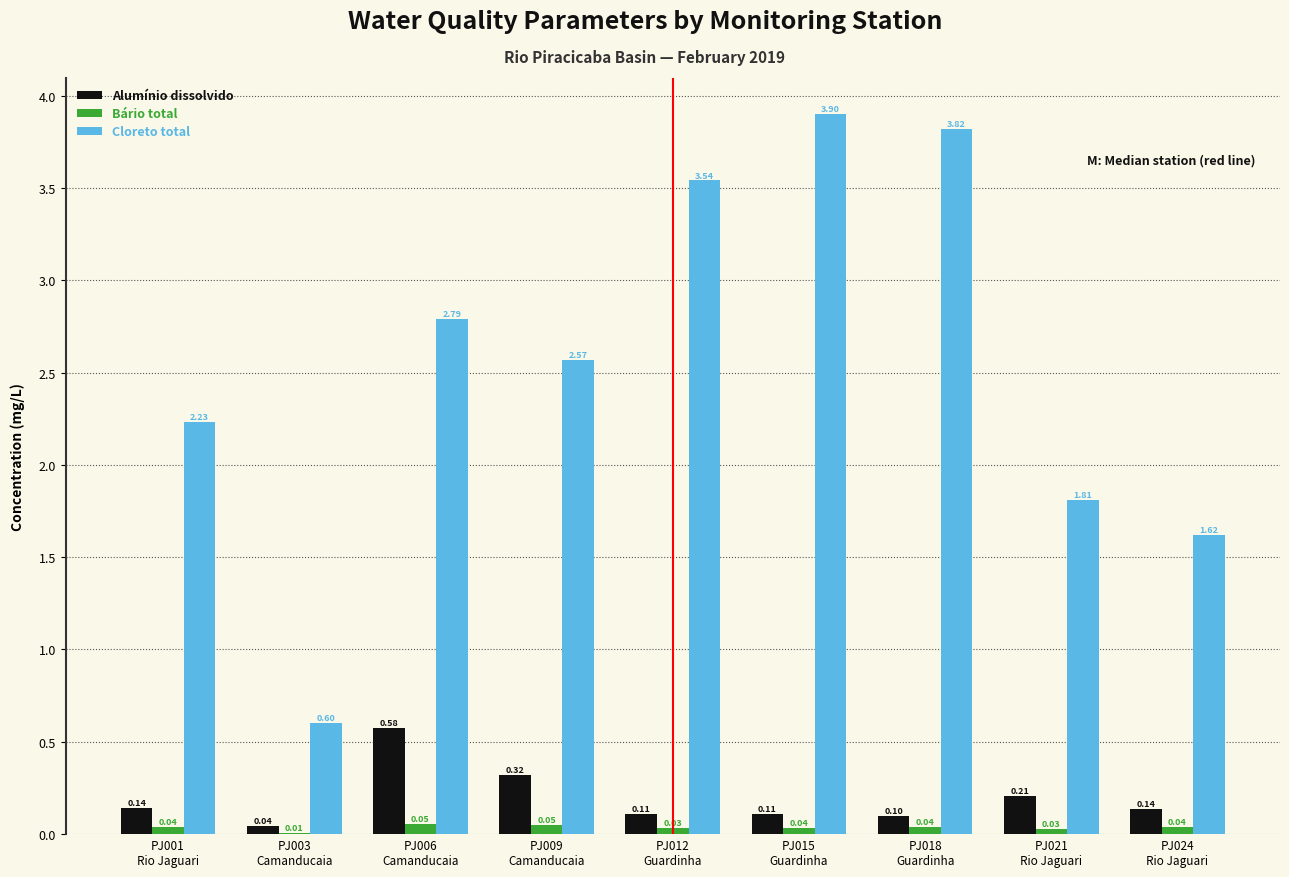

What is the sum of all Cloreto total values?

22.9